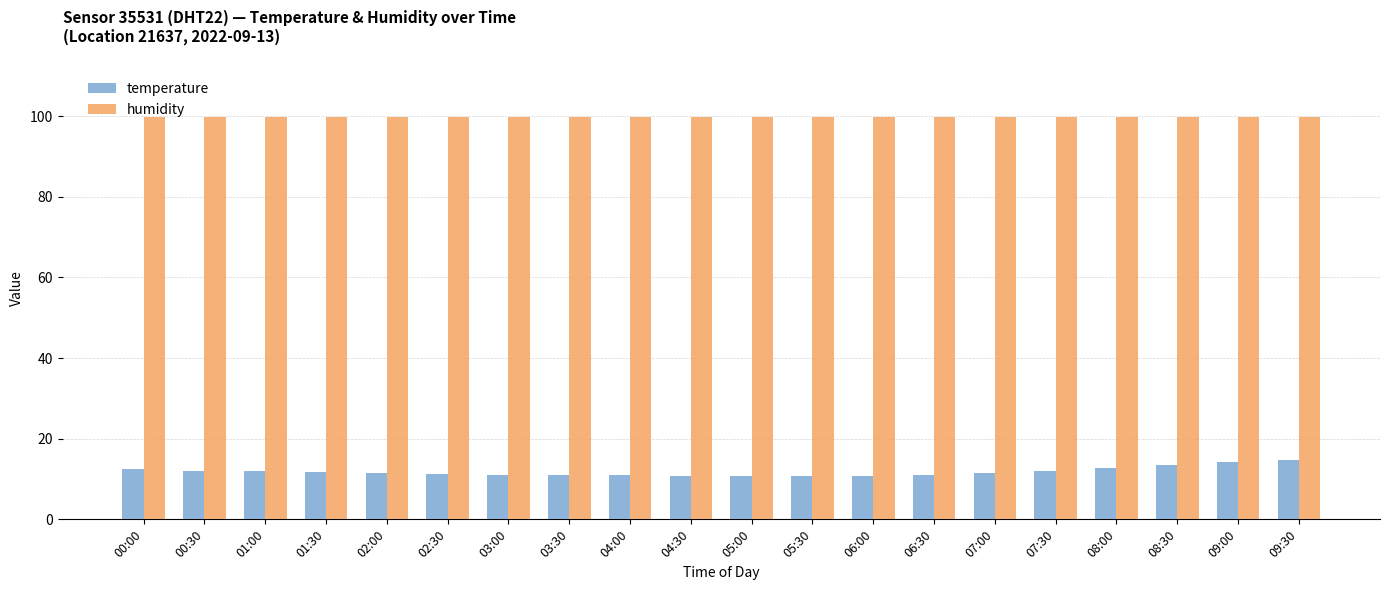

The humidity series shows 99.9 at 02:00. True or false?

True